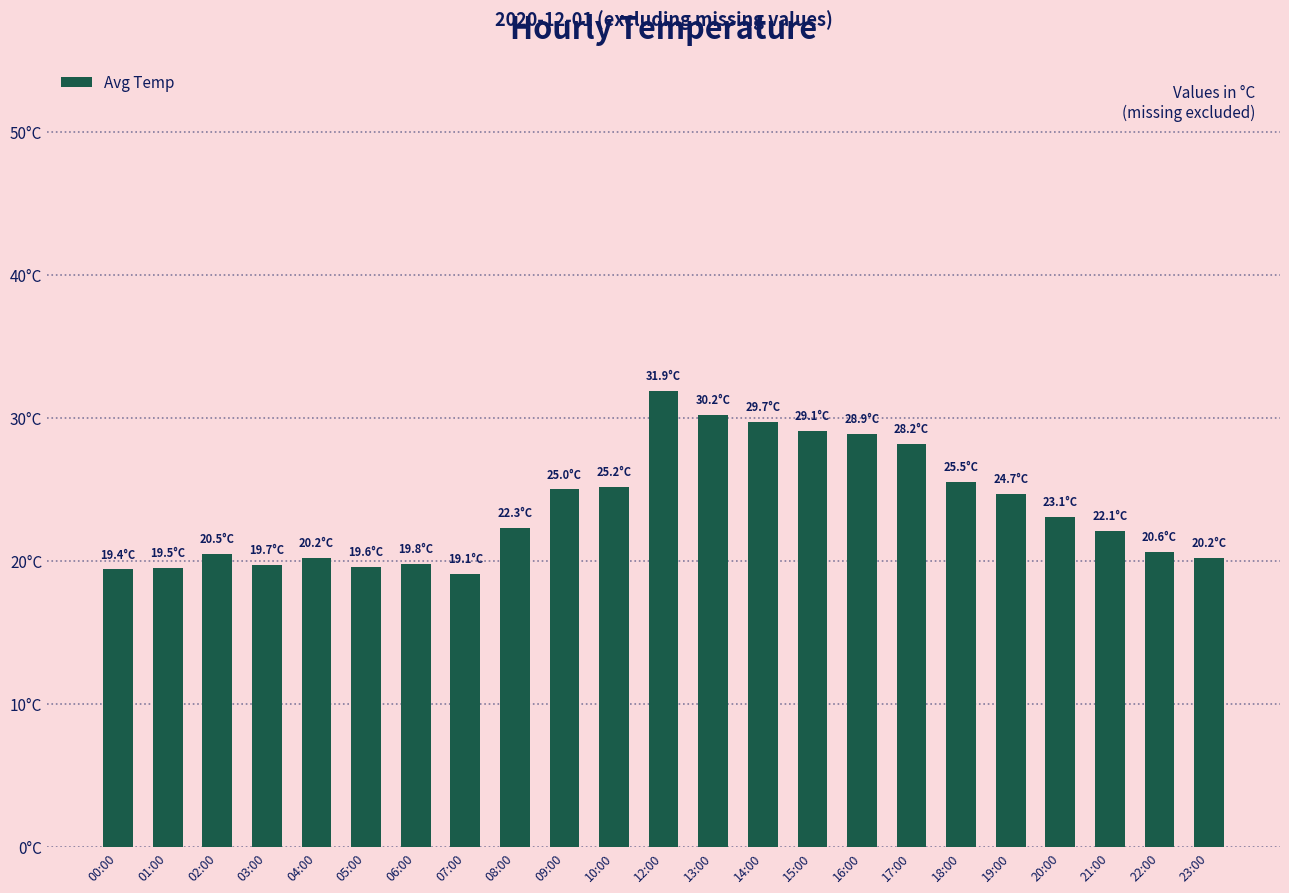

Are the bars horizontal?

No